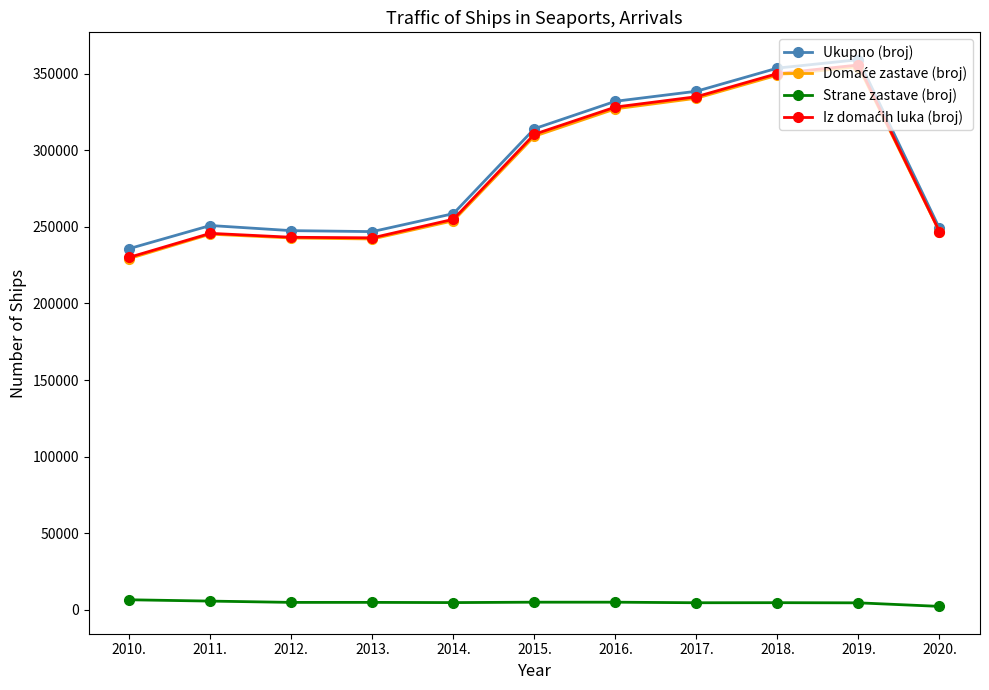

Does the chart have visible grid lines?

No